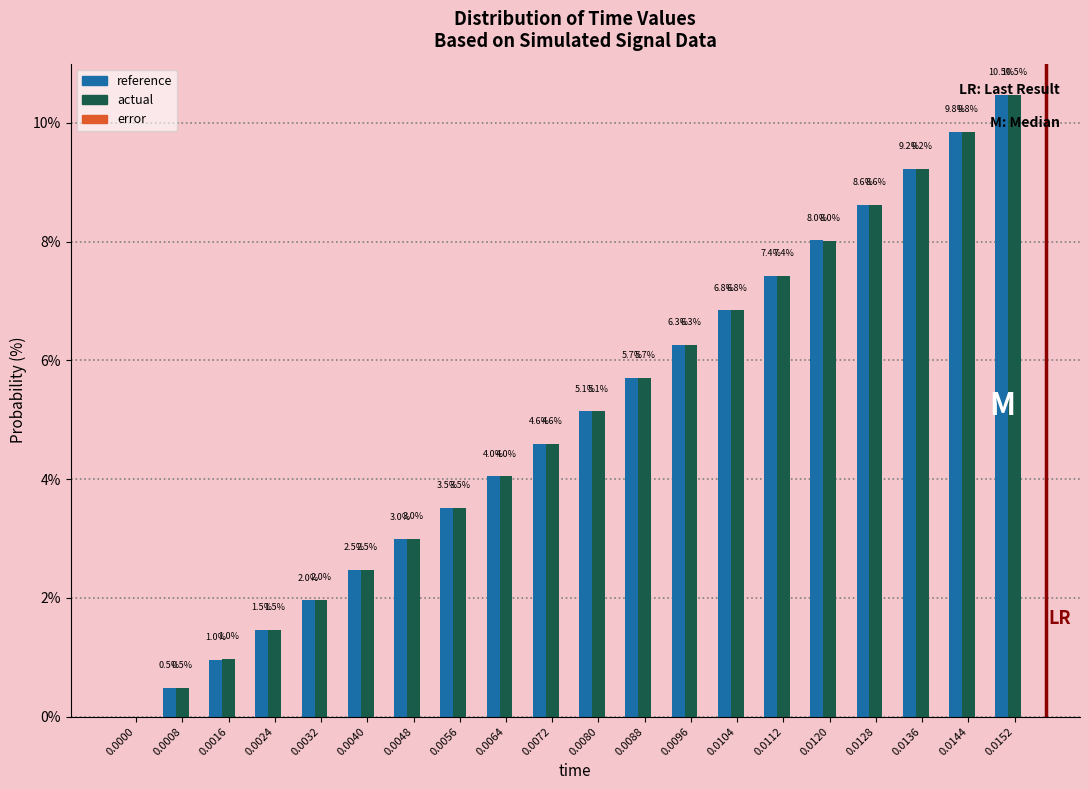

Is the value of reference at 0.0088 greater than the value of actual at 0.0144?

No